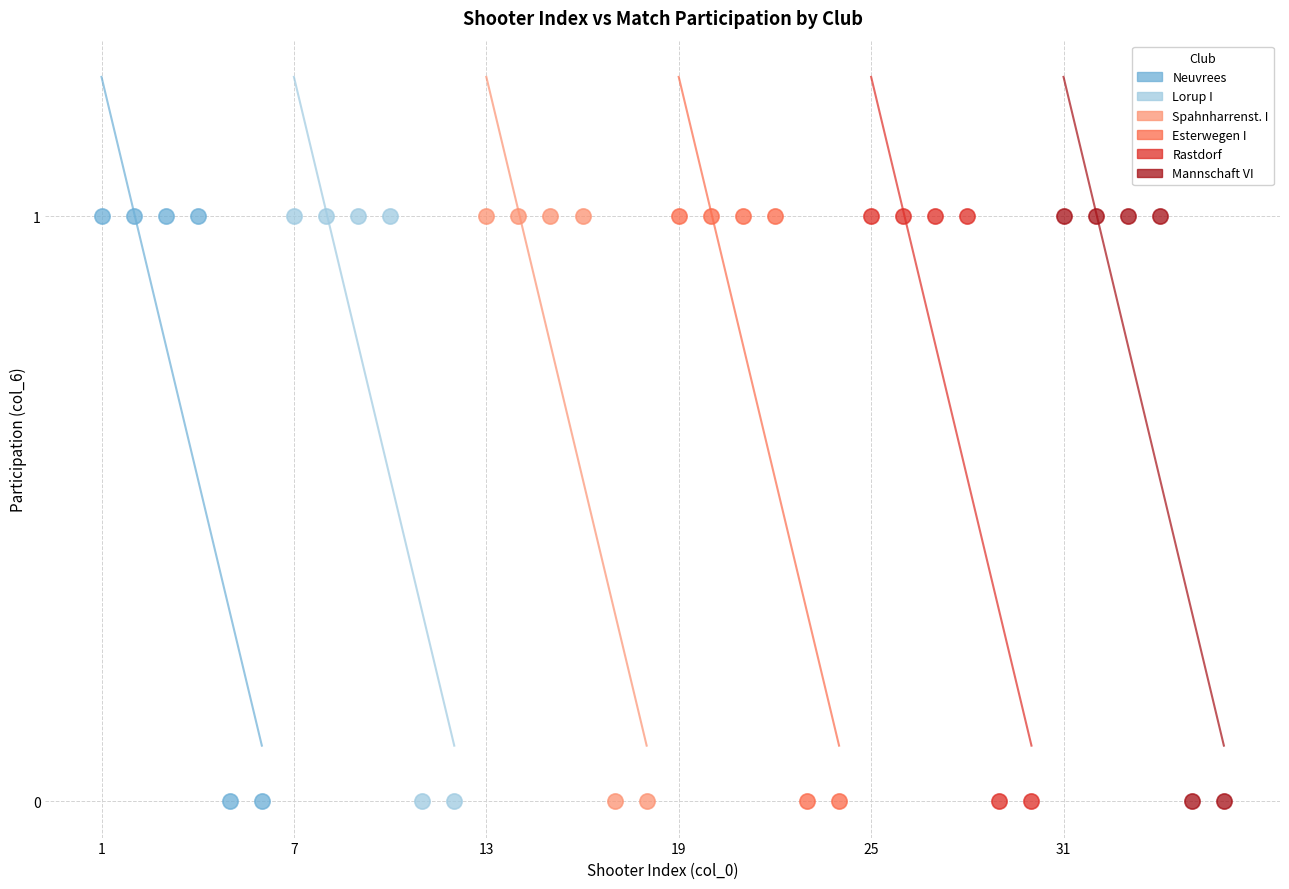

What are all the series names shown in the legend?

Neuvrees, Lorup I, Spahnharrenst. I, Esterwegen I, Rastdorf, Mannschaft VI